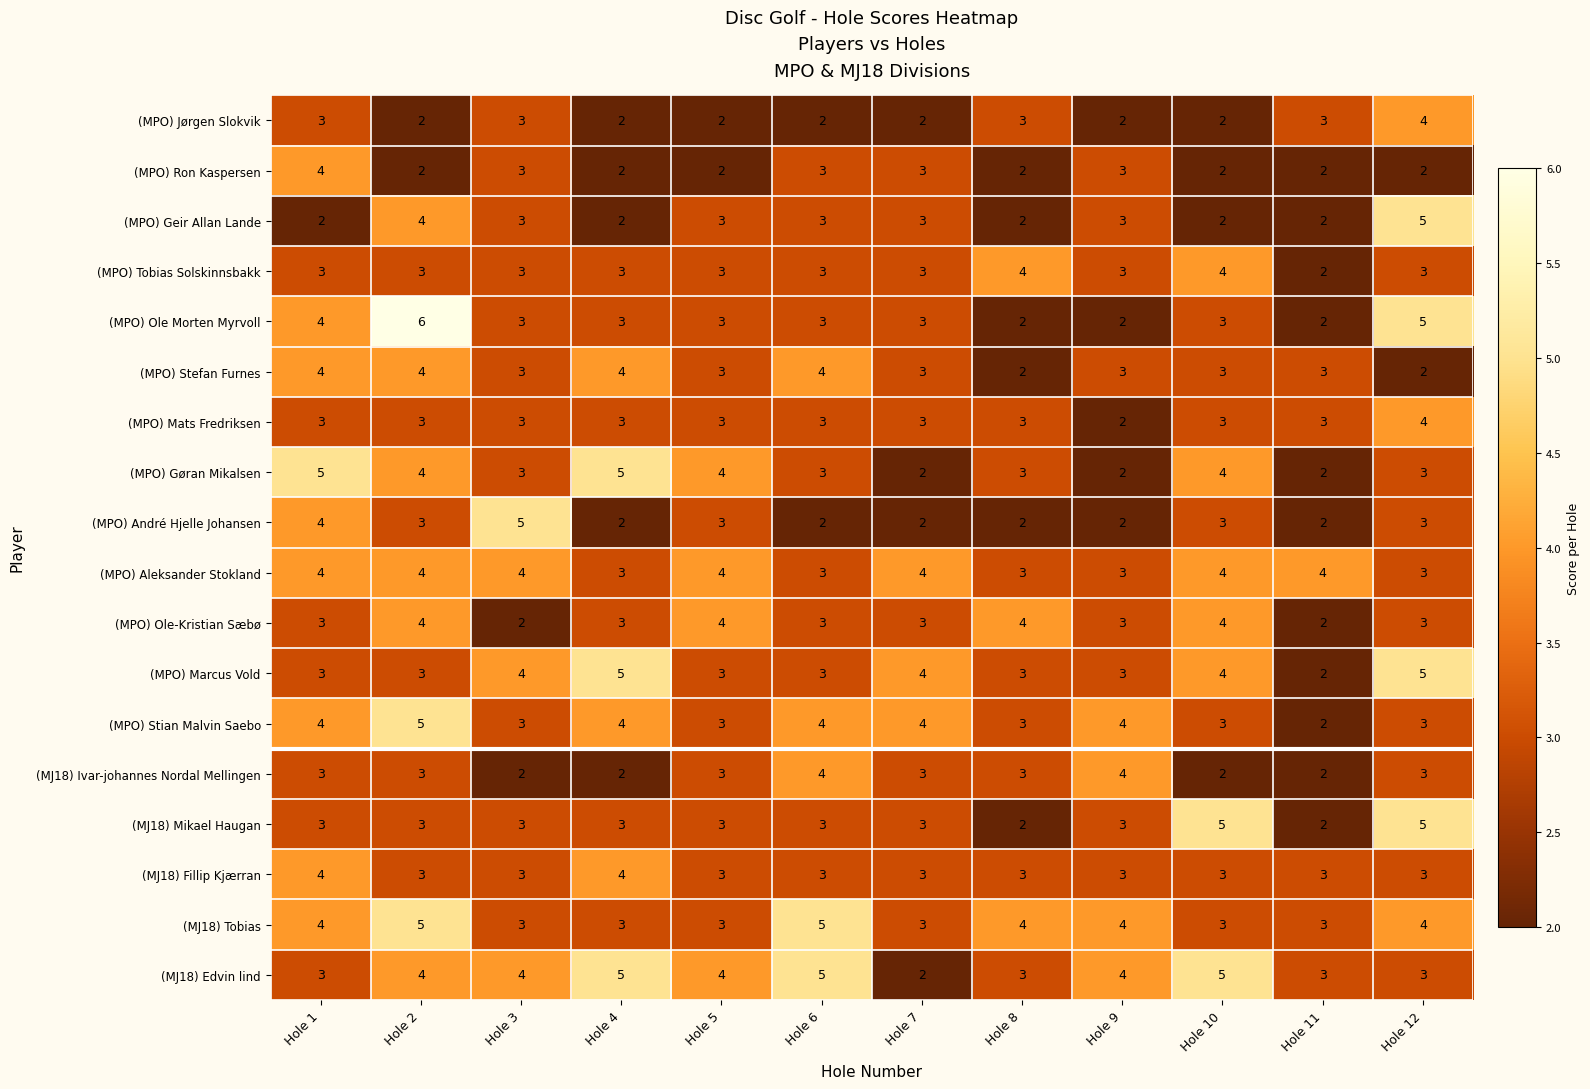

What is the sum of the (MPO) Geir Allan Lande values at Hole 6 and Hole 1?

5